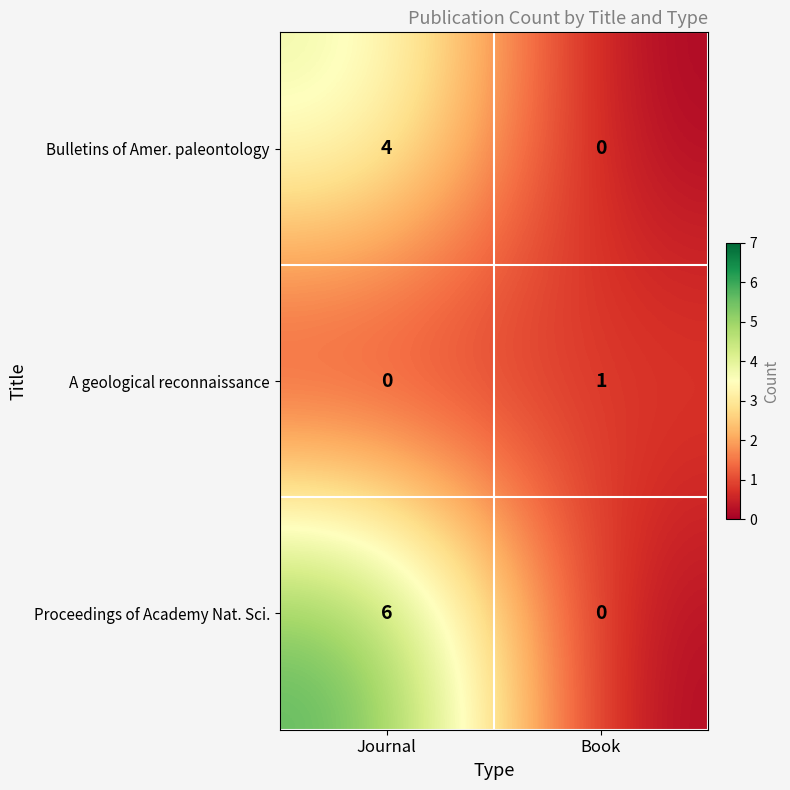

Reading left to right, what are all the values shown in this chart?

Bulletins of Amer. paleontology: Journal=4	Book=0
A geological reconnaissance: Journal=0	Book=1
Proceedings of Academy Nat. Sci.: Journal=6	Book=0